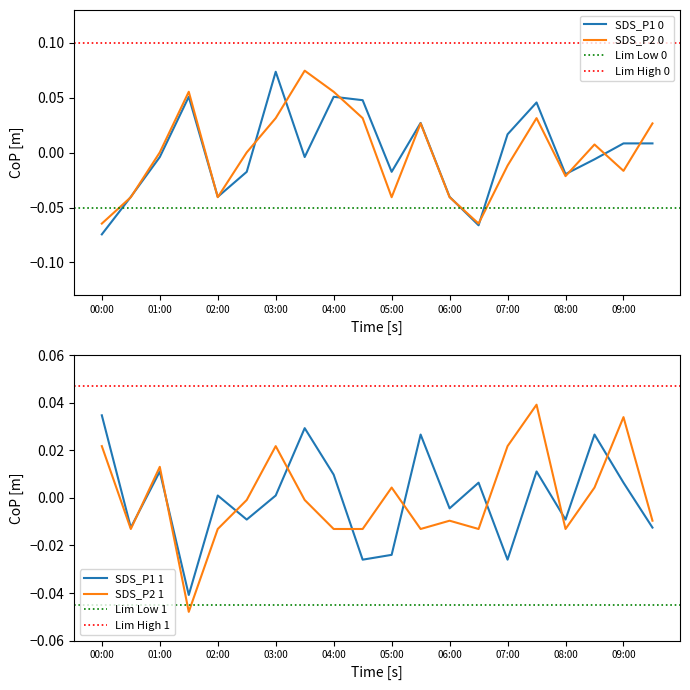

How many intersections are there between SDS_P1 and SDS_P2?

12